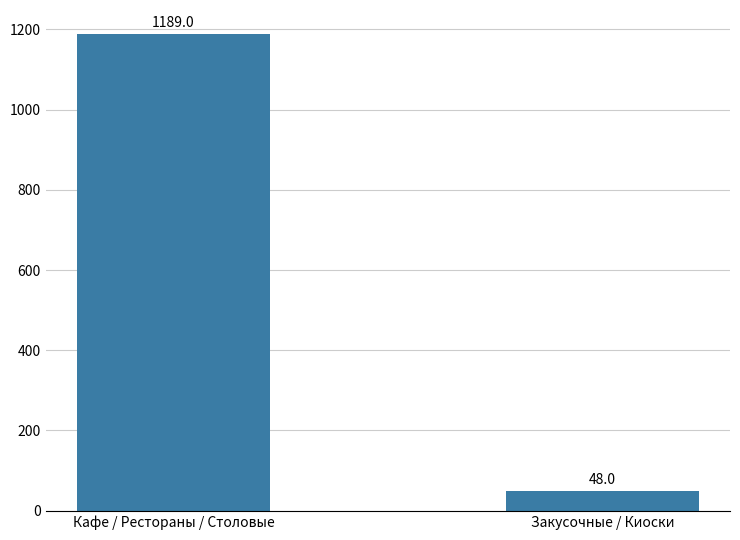

How many values are below 1189?

1